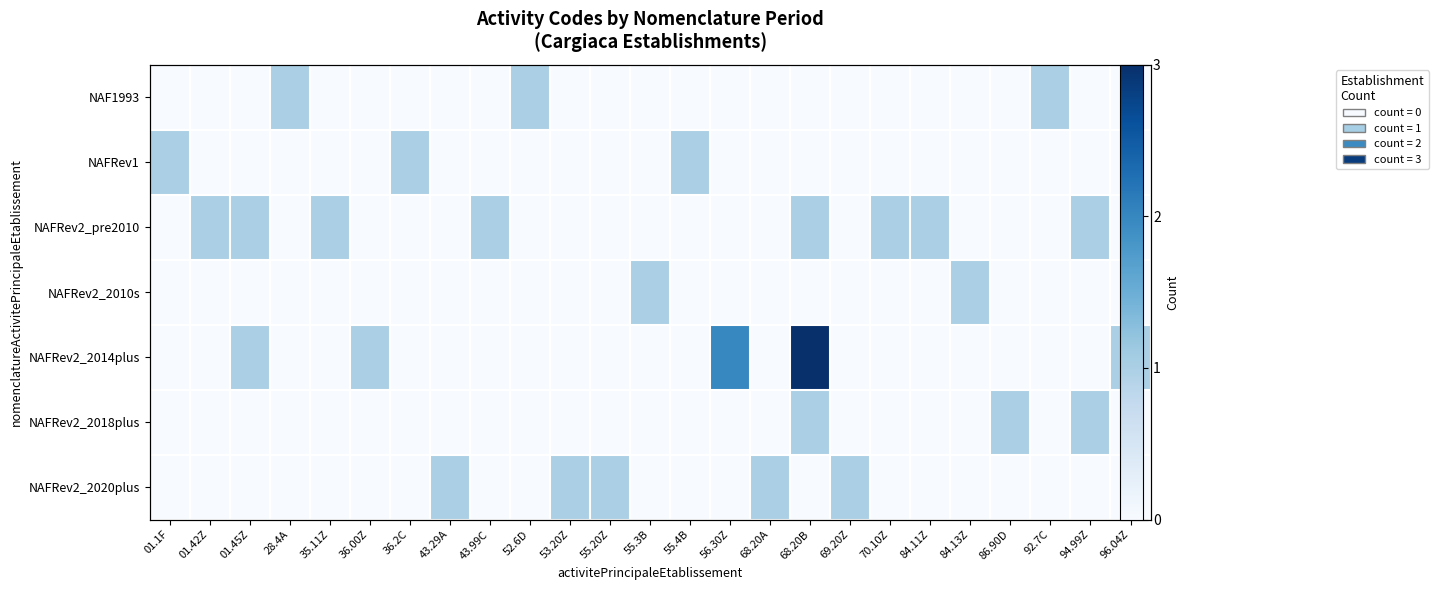

Which category has the highest value across all series?

68.20B